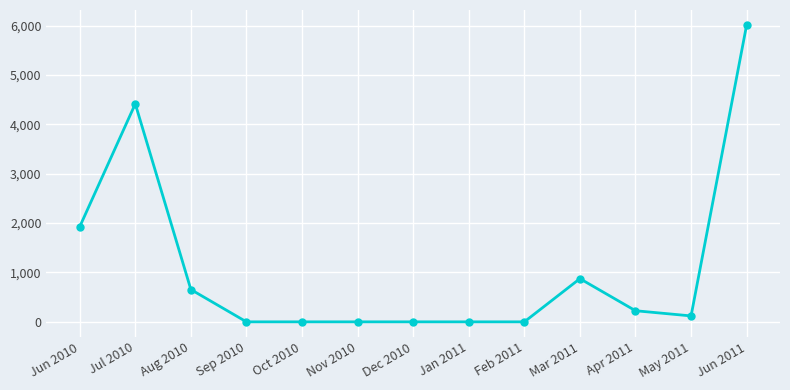

Where is the first local maximum?

Jul 2010